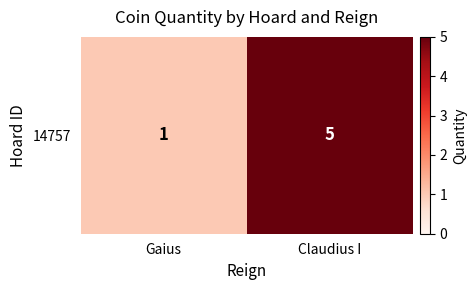

Reading left to right, what are all the values shown in this chart?

1	5